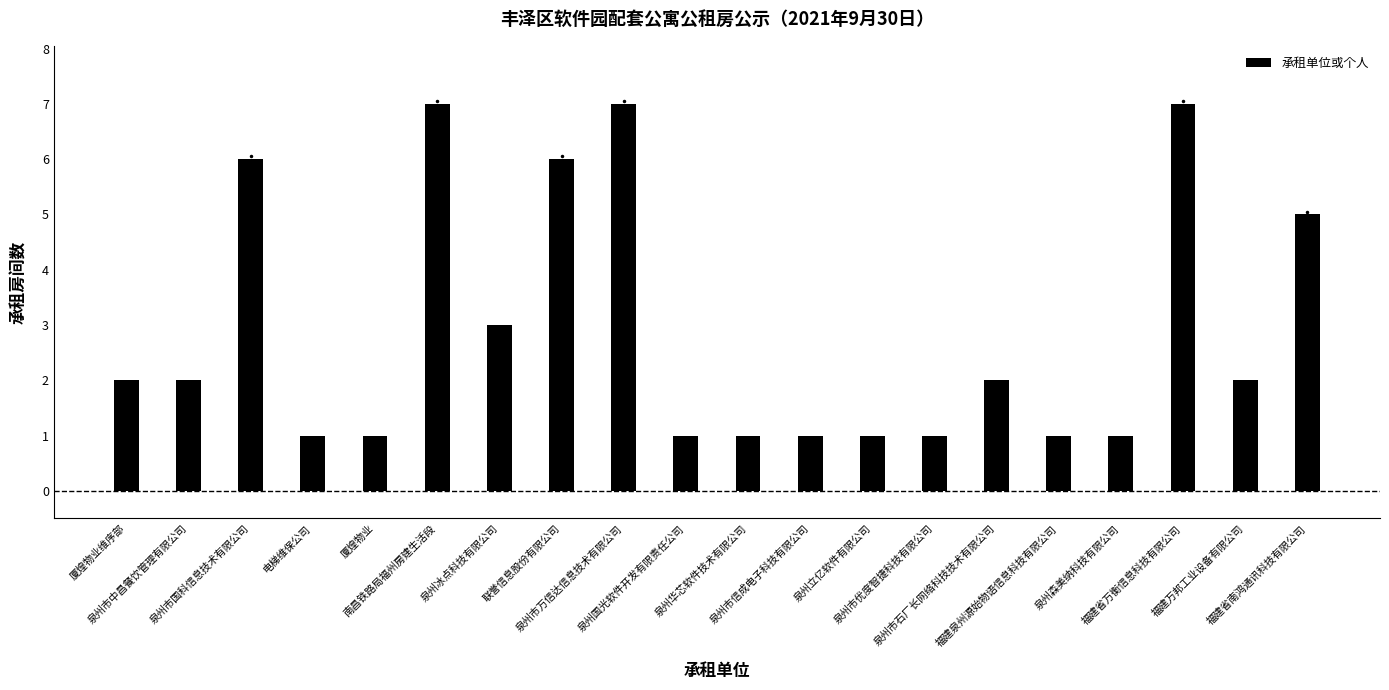

Reading left to right, transcribe all the data shown in this chart.

厦煌物业维序部=2	泉州市中昌餐饮管理有限公司=2	泉州市国科信息技术有限公司=6	电梯维保公司=1	厦煌物业=1	南昌铁路局福州房建生活段=7	泉州冰点科技有限公司=3	联誉信息股份有限公司=6	泉州市万信达信息技术有限公司=7	泉州国光软件开发有限责任公司=1	泉州华芯软件技术有限公司=1	泉州市信成电子科技有限公司=1	泉州立亿软件有限公司=1	泉州市优度智捷科技有限公司=1	泉州市石厂长网络科技技术有限公司=2	福建泉州源始物语信息科技有限公司=1	泉州森美纳科技有限公司=1	福建省万衡信息科技有限公司=7	福建万邦工业设备有限公司=2	福建省南鸿通讯科技有限公司=5